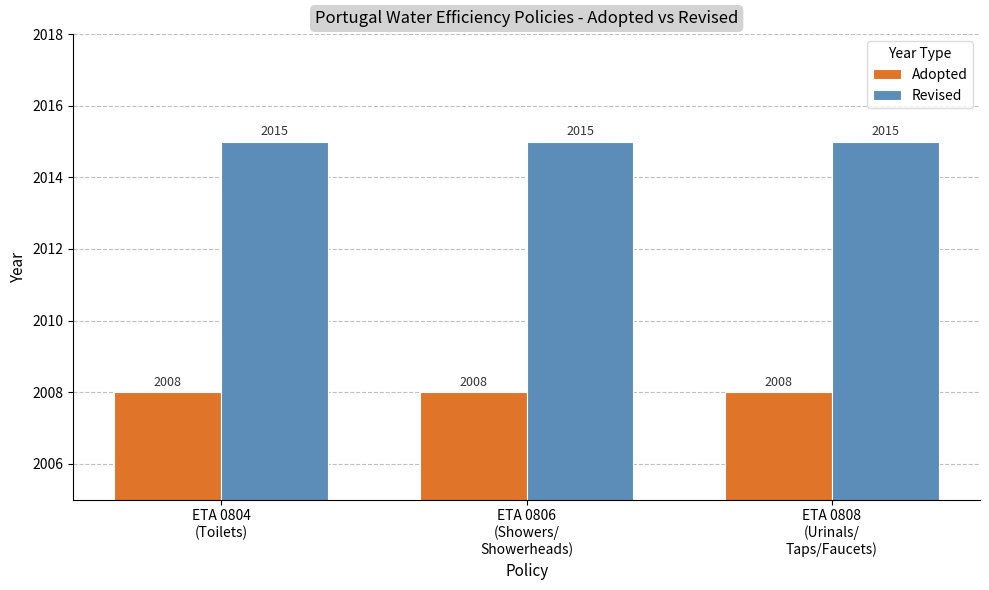

What is the label of the 3rd bar from the right?

ETA 0804
(Toilets)